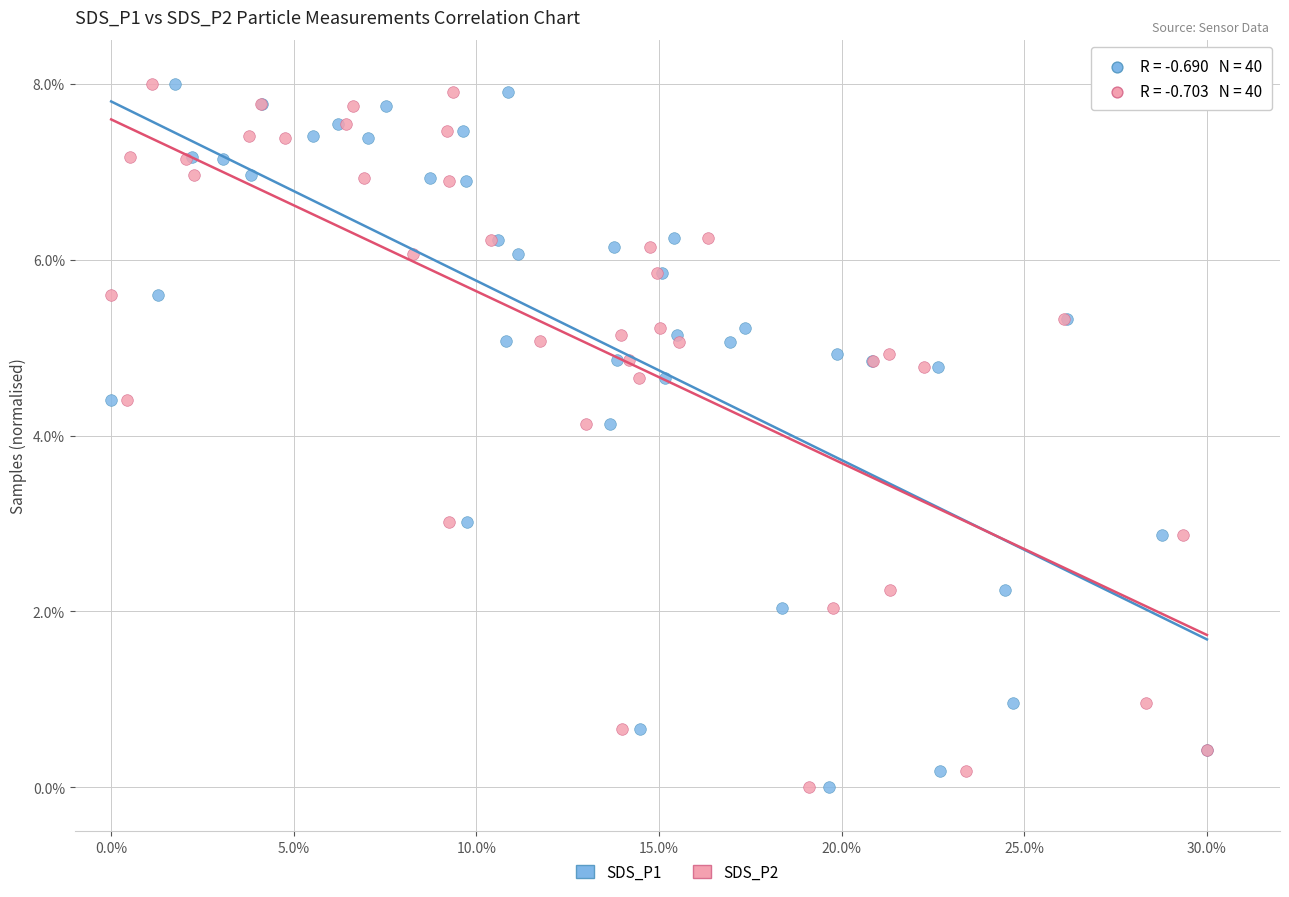

What are all the series names shown in the legend?

SDS_P1, SDS_P2